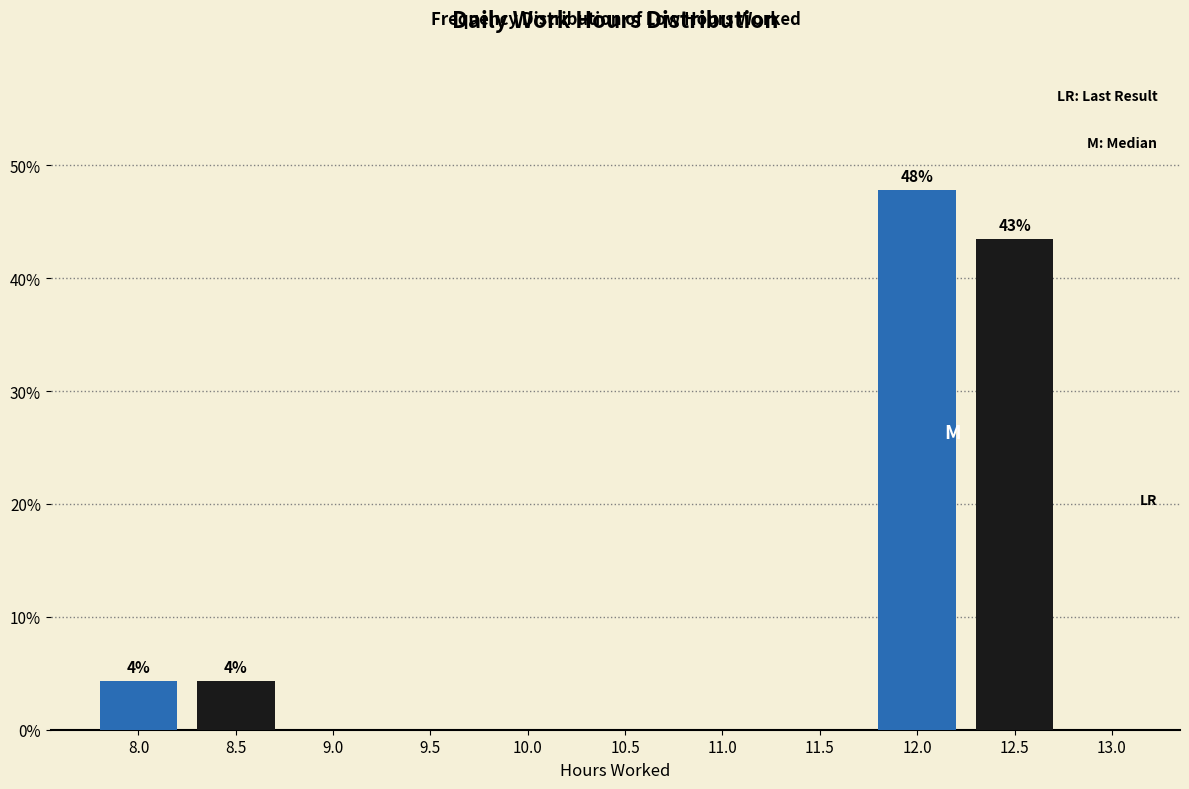

Reading right to left, transcribe all the data shown in this chart.

13.0=0.0	12.5=43.5	12.0=47.8	11.5=0.0	11.0=0.0	10.5=0.0	10.0=0.0	9.5=0.0	9.0=0.0	8.5=4.3	8.0=4.3